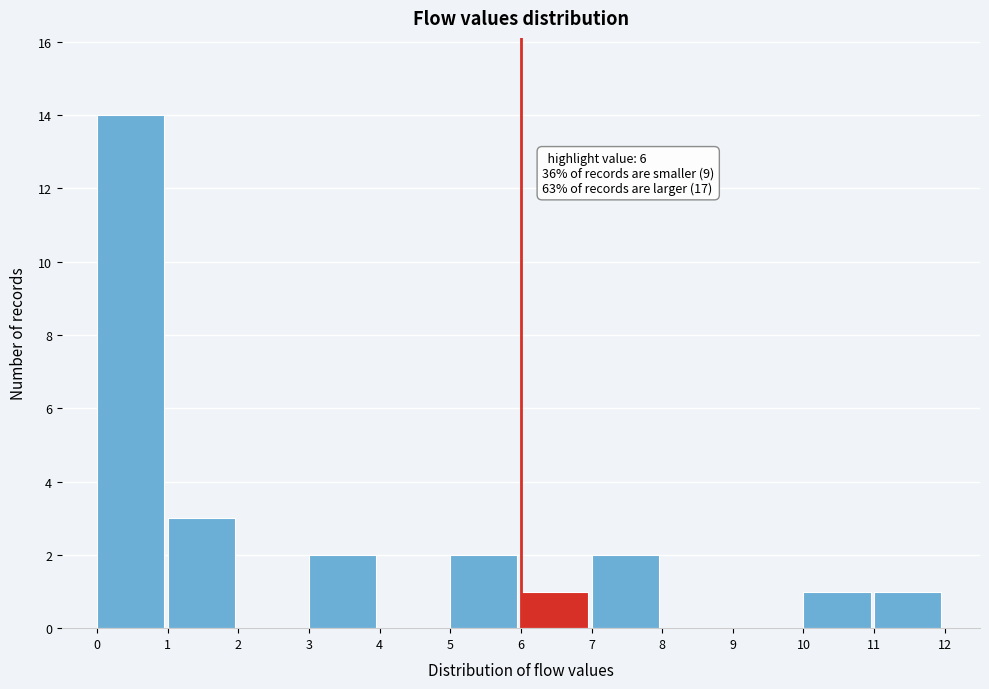

Which range on the x-axis has the tallest bar?

0 to 1